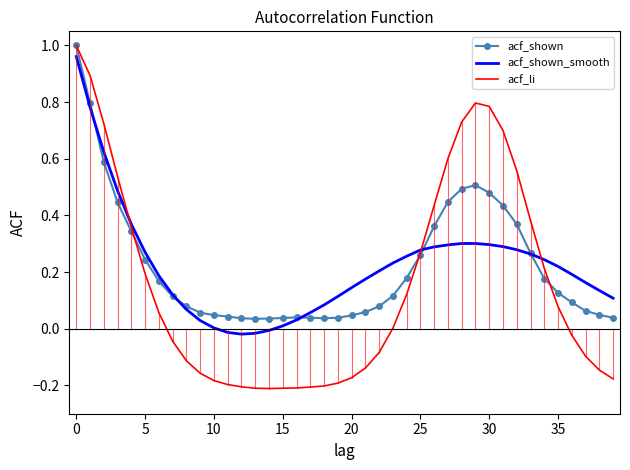

After their last crossing, which series has the higher values: acf_shown_smooth or acf_shown?

acf_shown_smooth